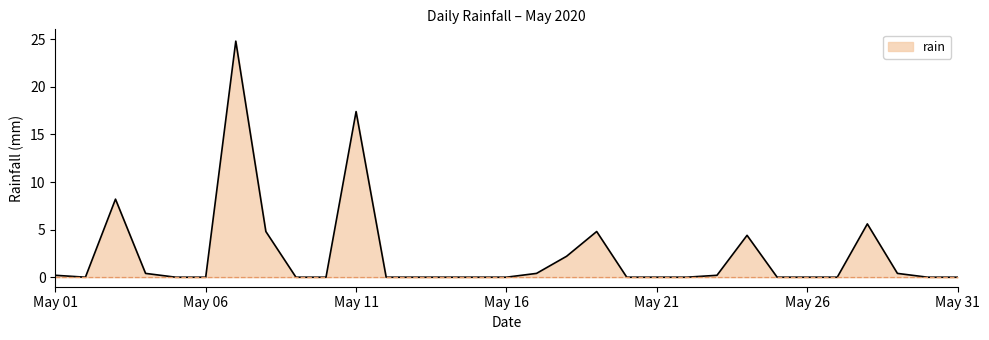

True or false: there are more than 1 points higher than both neighbors.

True